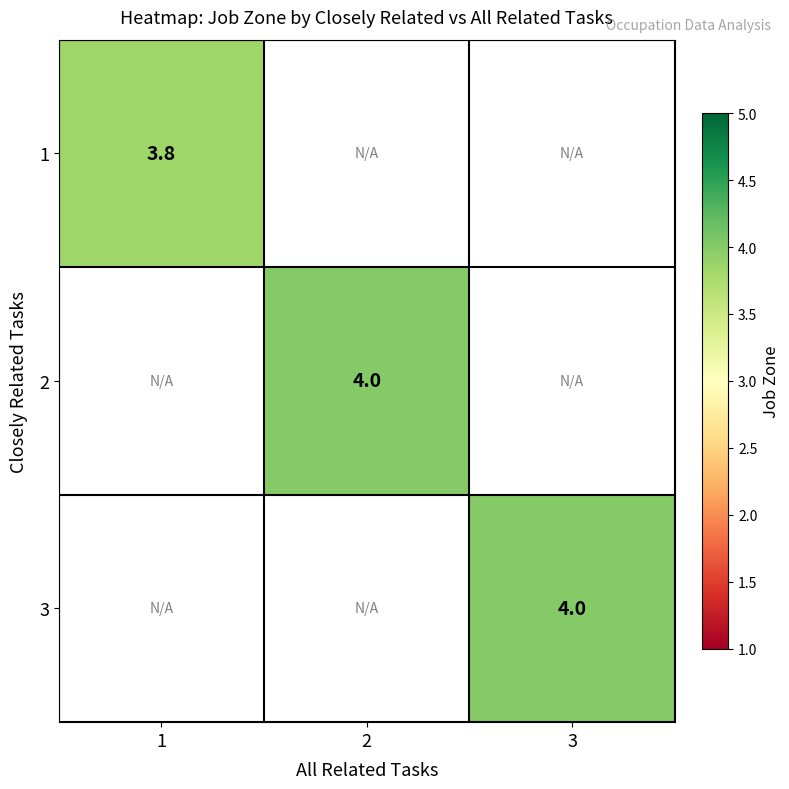

Rank the series by their maximum value, from lowest to highest.

1, 2, 3